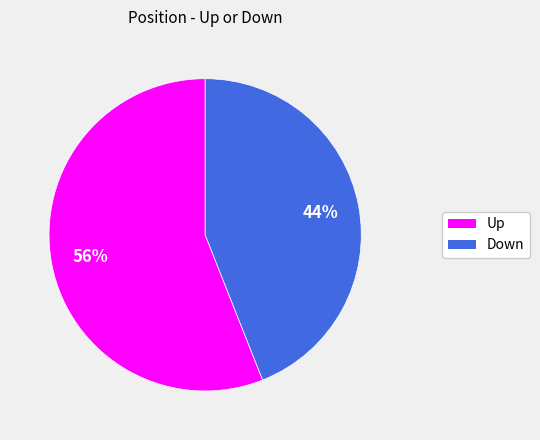

Is there any slice that represents more than half of the pie?

Yes